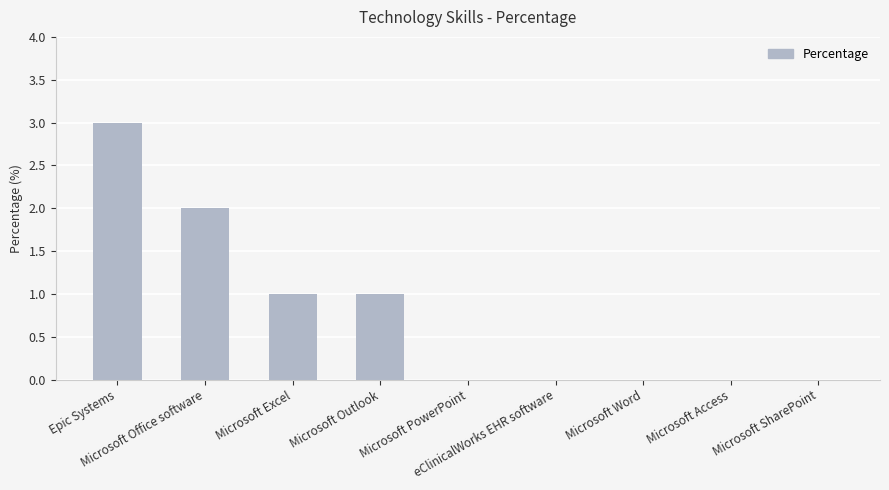

What is the change in value from Epic Systems to Microsoft SharePoint?

-3